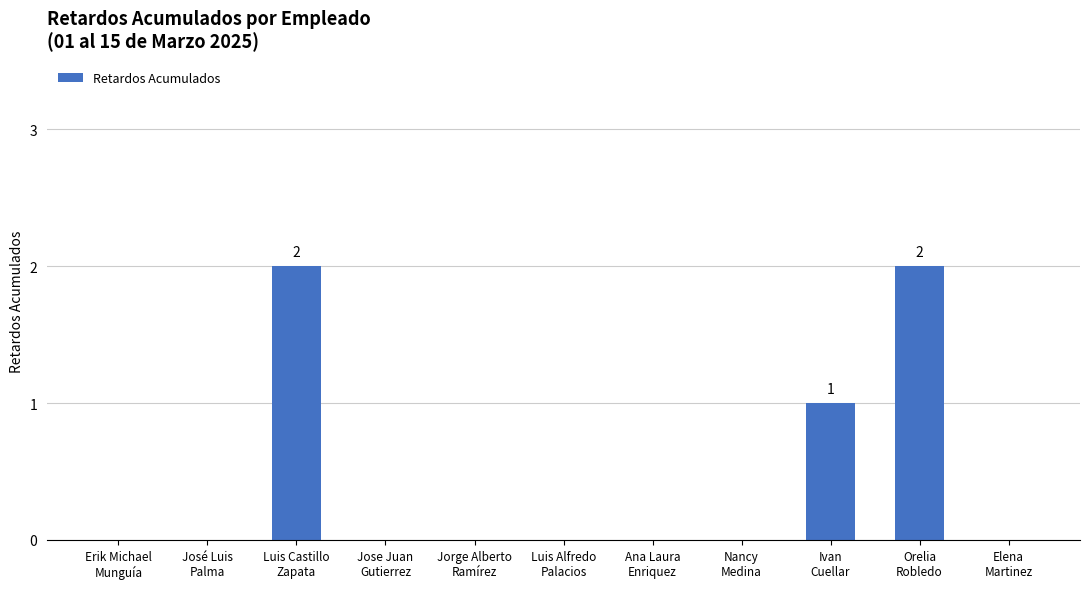

Are the bars horizontal?

No